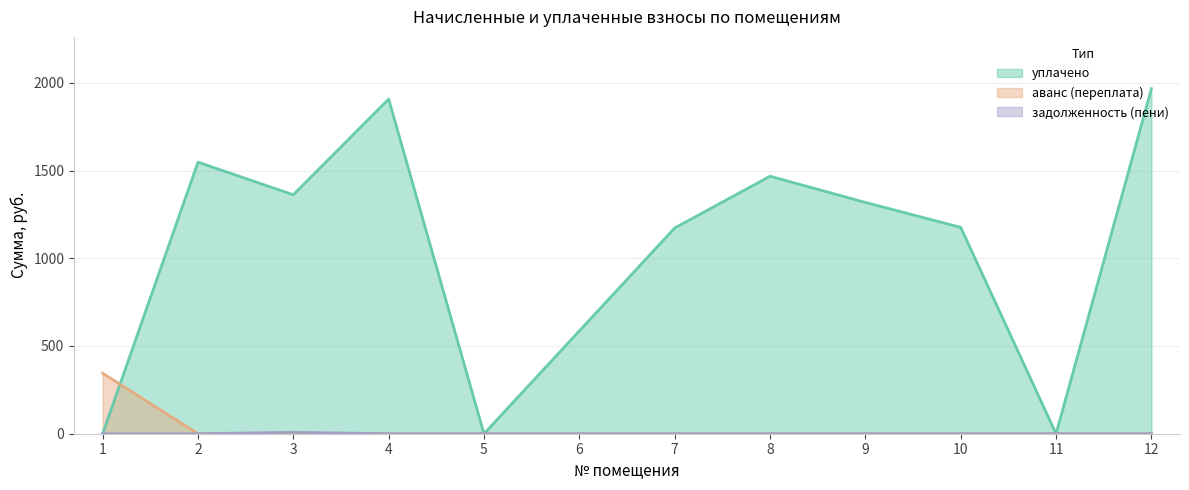

True or false: задолженность (пени) and аванс (переплата) intersect in this chart.

False